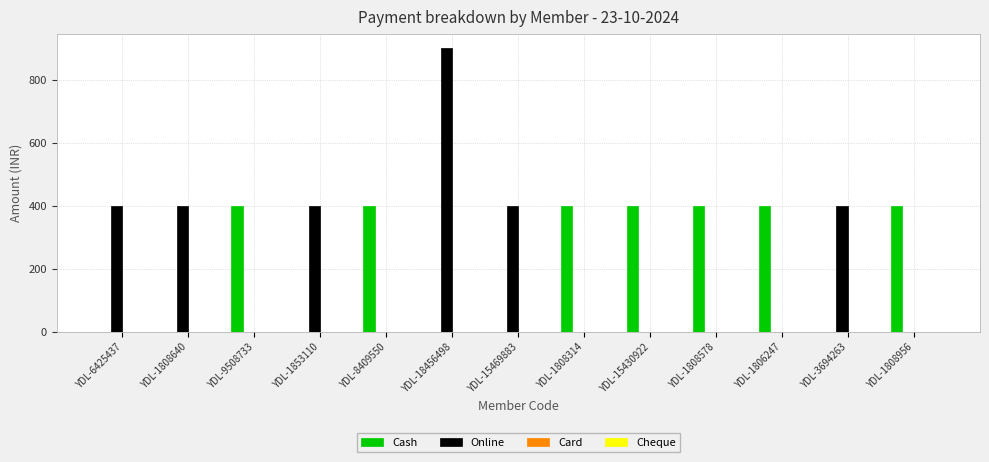

The Online series shows 154 at YDL-1808640. True or false?

False